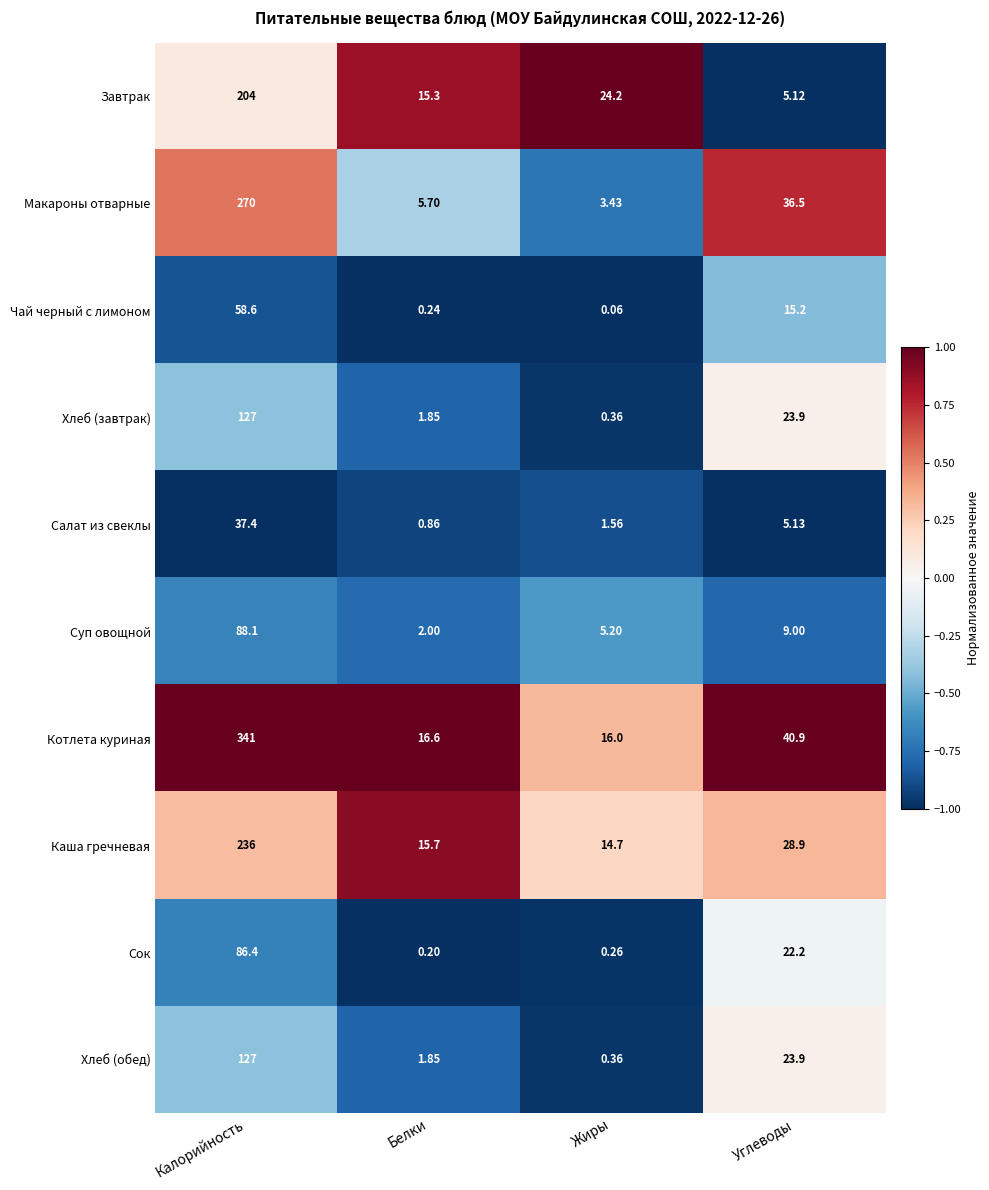

List the labels in order of Салат из свеклы value, smallest first.

Белки, Жиры, Углеводы, Калорийность